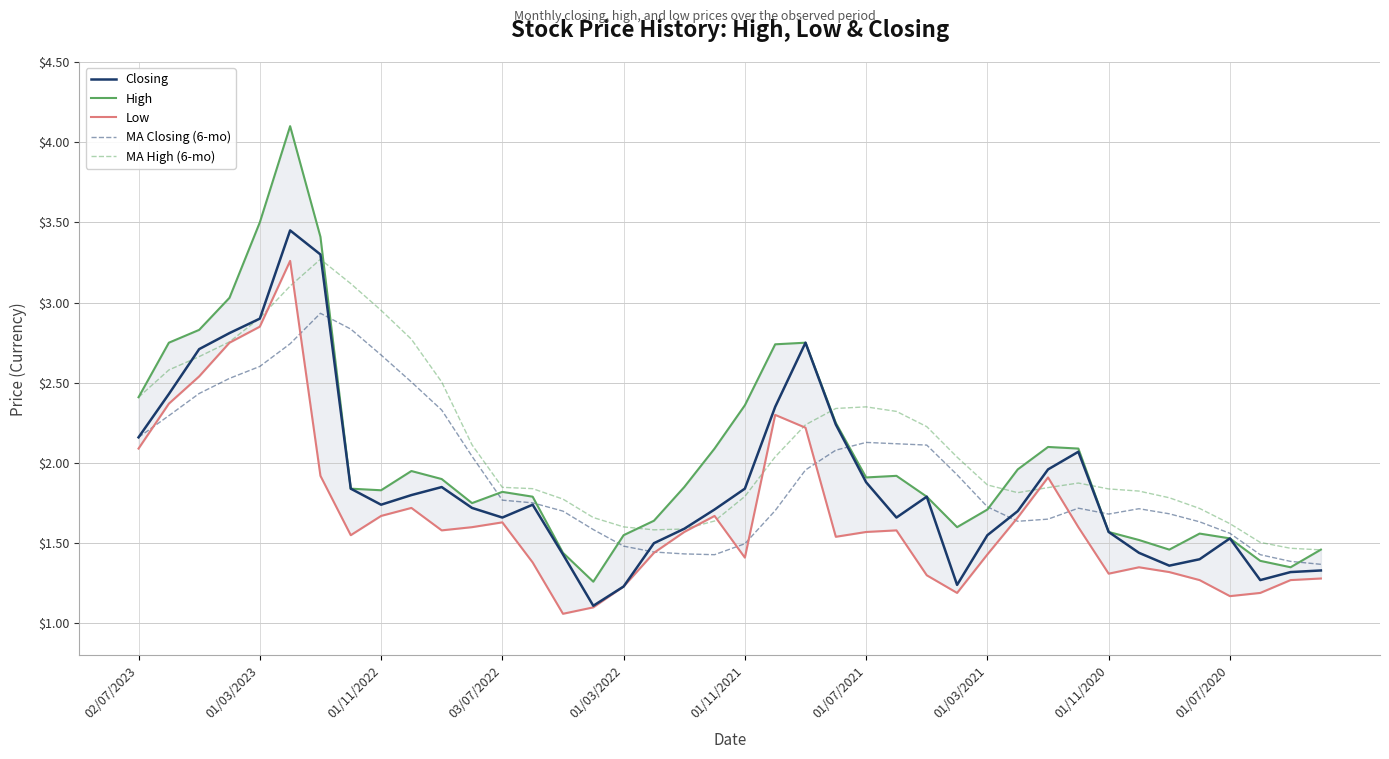

What is the difference between the highest and lowest values at 23?

0.8